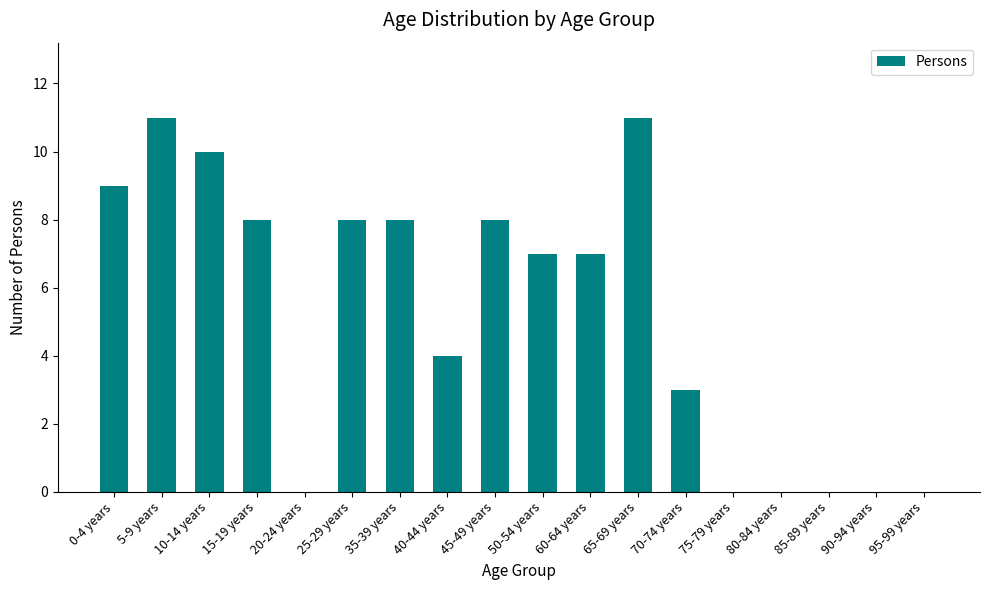

True or false: the data shows 8 at 35-39 years.

True